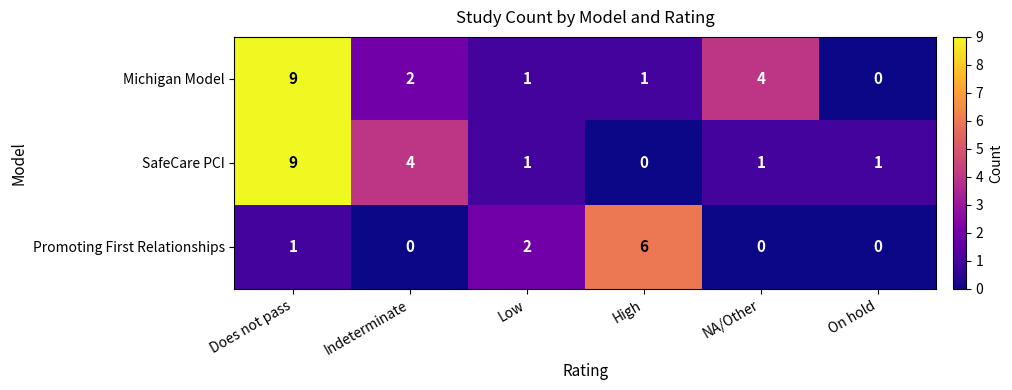

Reading right to left, list all the values displayed in this chart.

Michigan Model: 0	4	1	1	2	9
SafeCare PCI: 1	1	0	1	4	9
Promoting First Relationships: 0	0	6	2	0	1